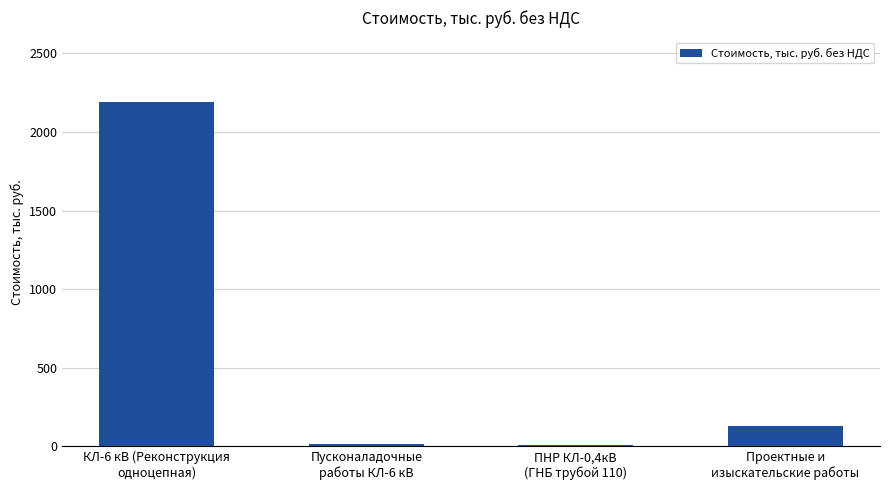

What is the maximum value shown in the chart?

2187.7